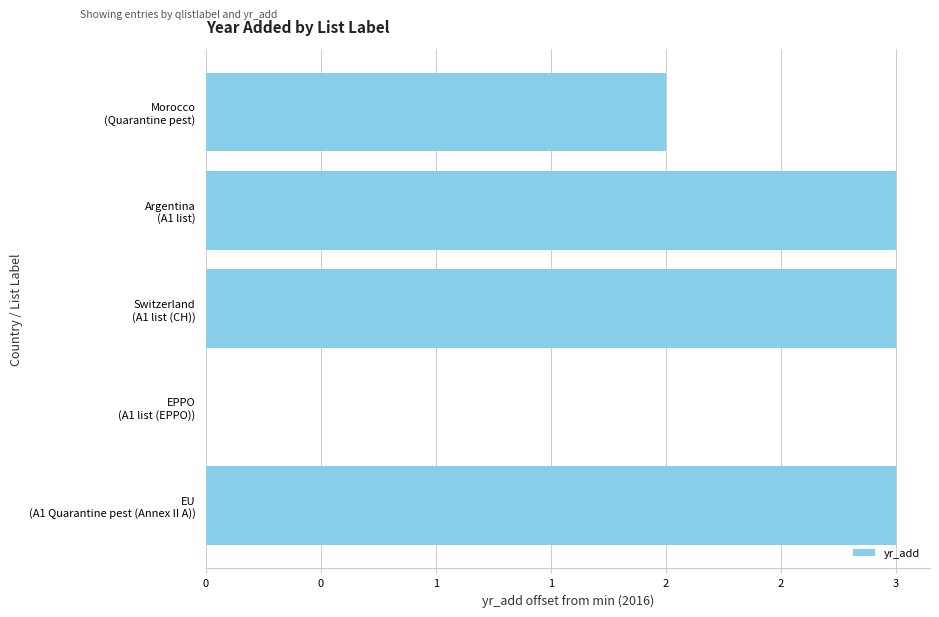

What is the average value?

2